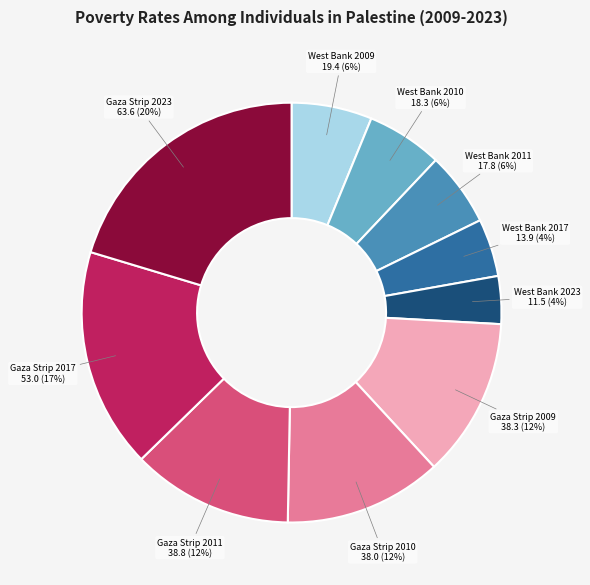

Is there a majority slice in this chart?

No